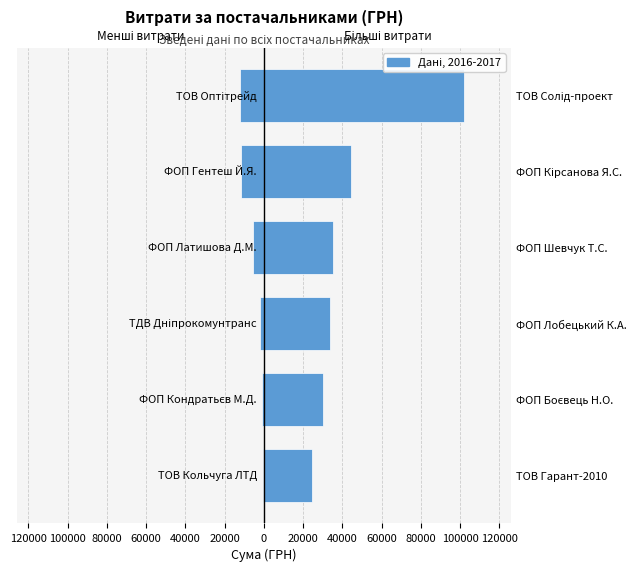

Between ТОВ Гарант-2010 and ТОВ Солід-проект, which is larger?

ТОВ Гарант-2010